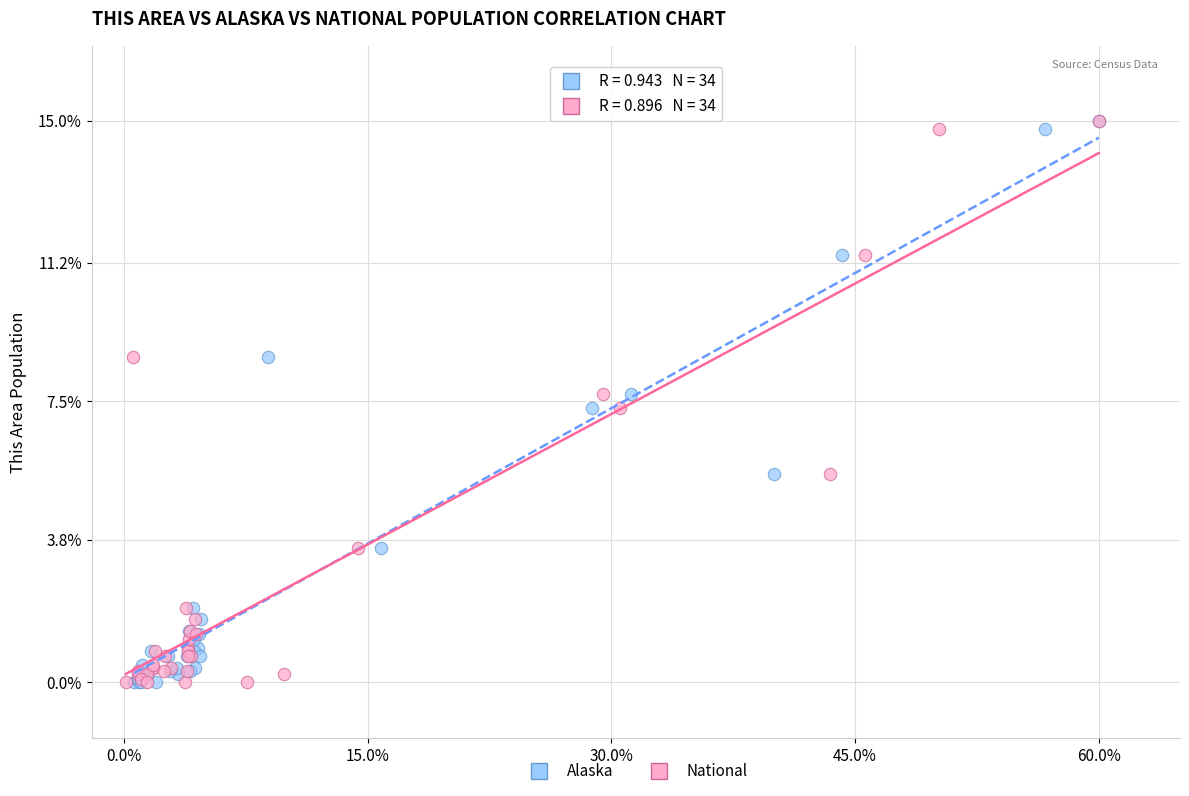

What are all the series names shown in the legend?

Alaska, National